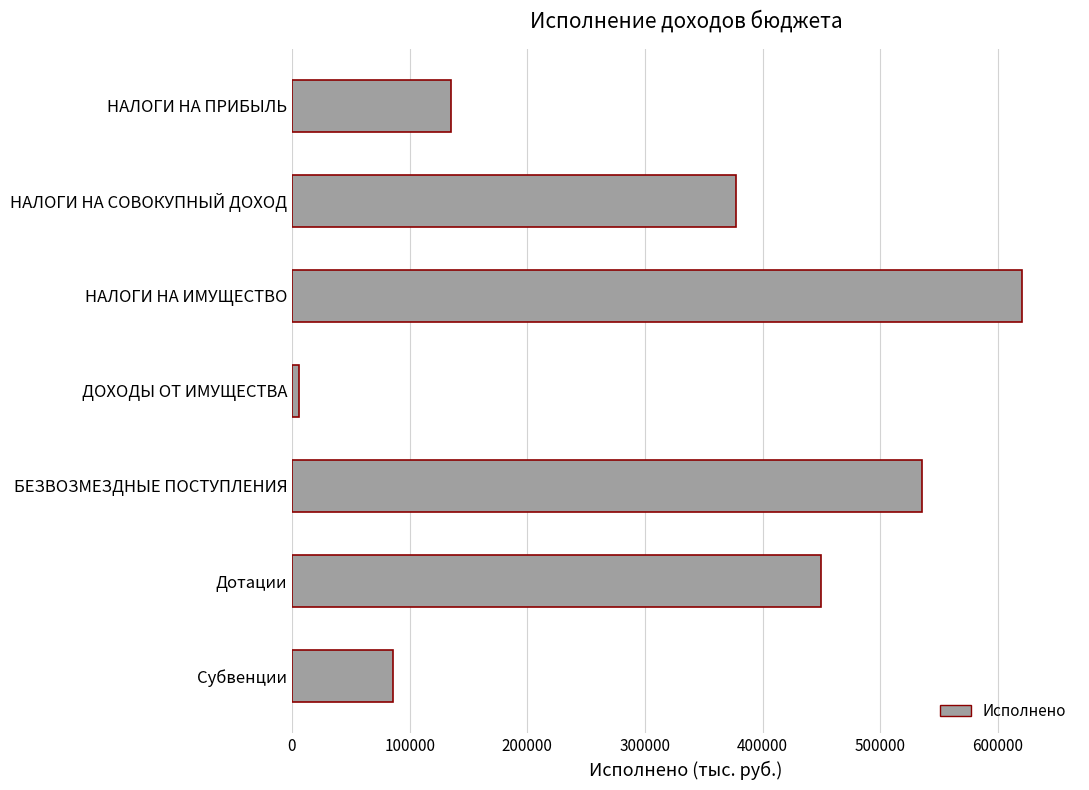

What is the minimum value shown in the chart?

5947.4